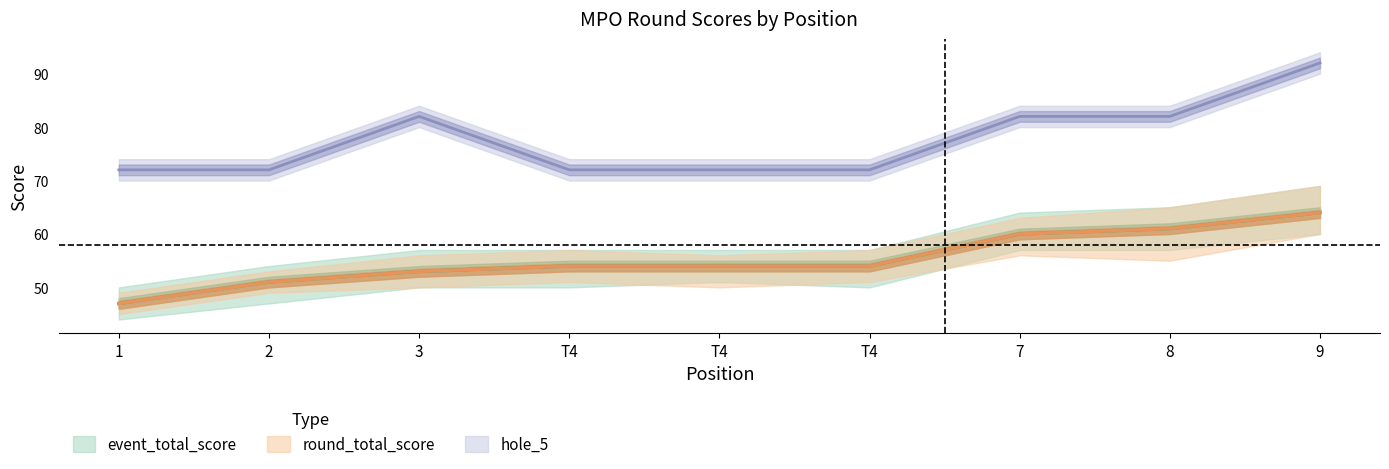

How many lines are shown in the chart?

3